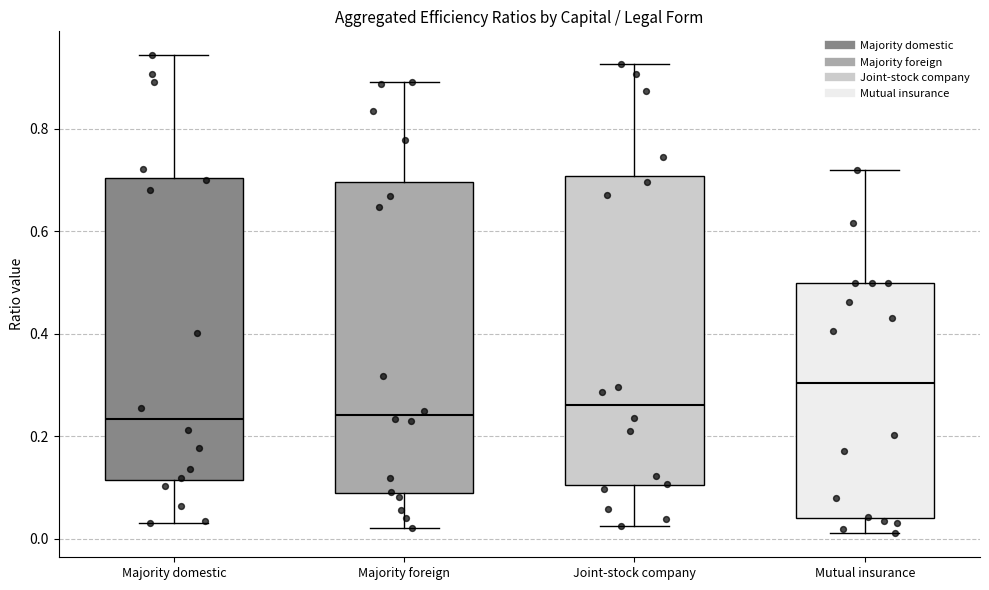

Where does the median line of the box for Joint-stock company sit on the y-axis? The values are not printed on the chart, so give them approximately, as read against the axis.

0.26